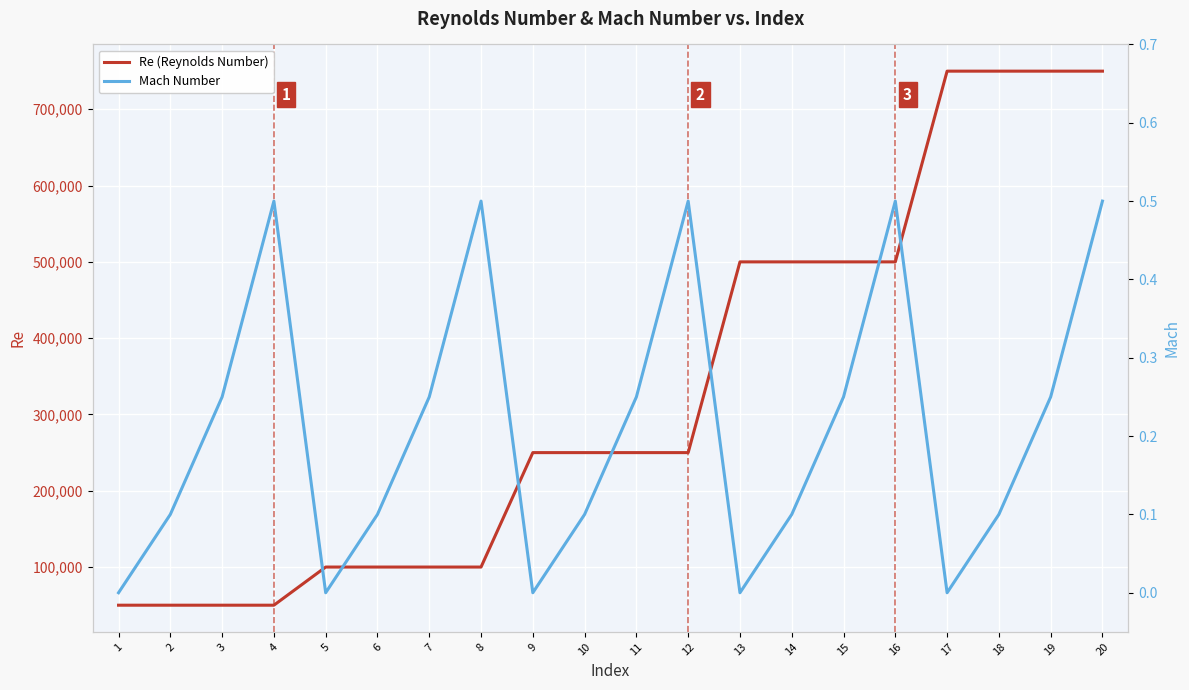

Which series has the largest total across all categories?

Re (Reynolds Number)